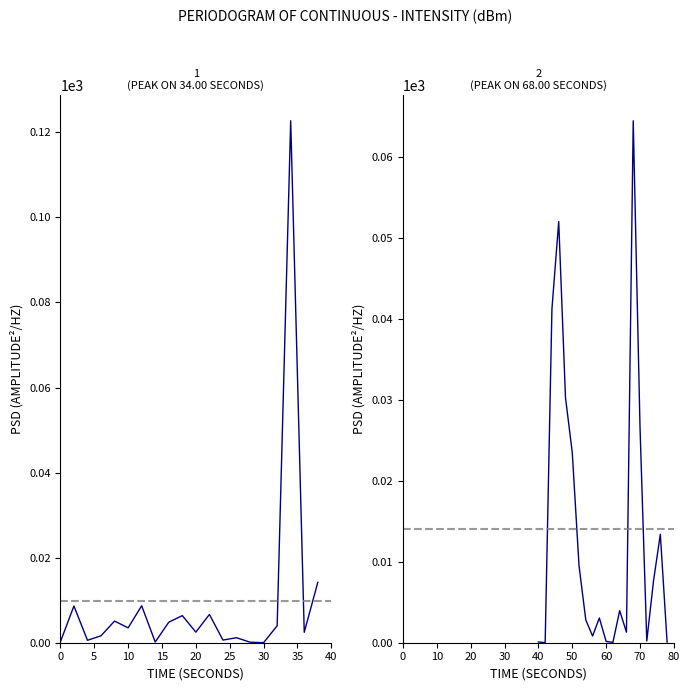

How many data points in intensity (dBm) segment 2 are less than 3?

9